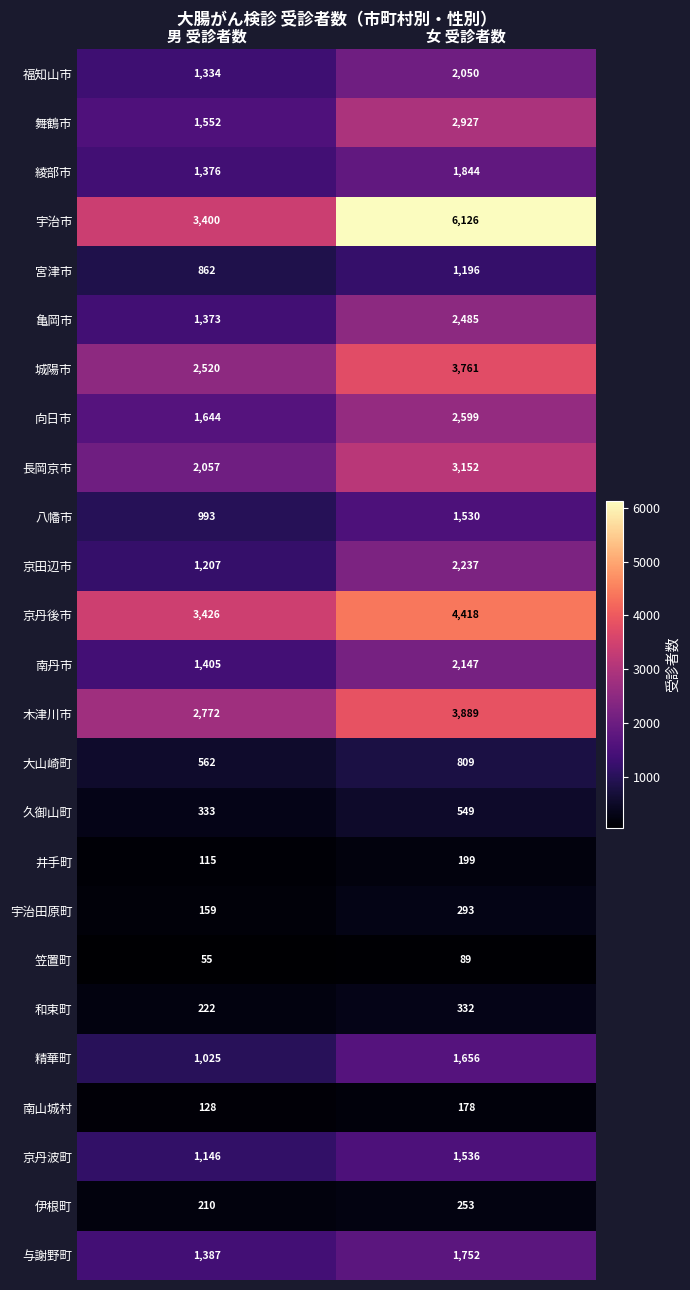

What is the difference between the 和束町 values at 女 受診者数 and 男 受診者数?

110